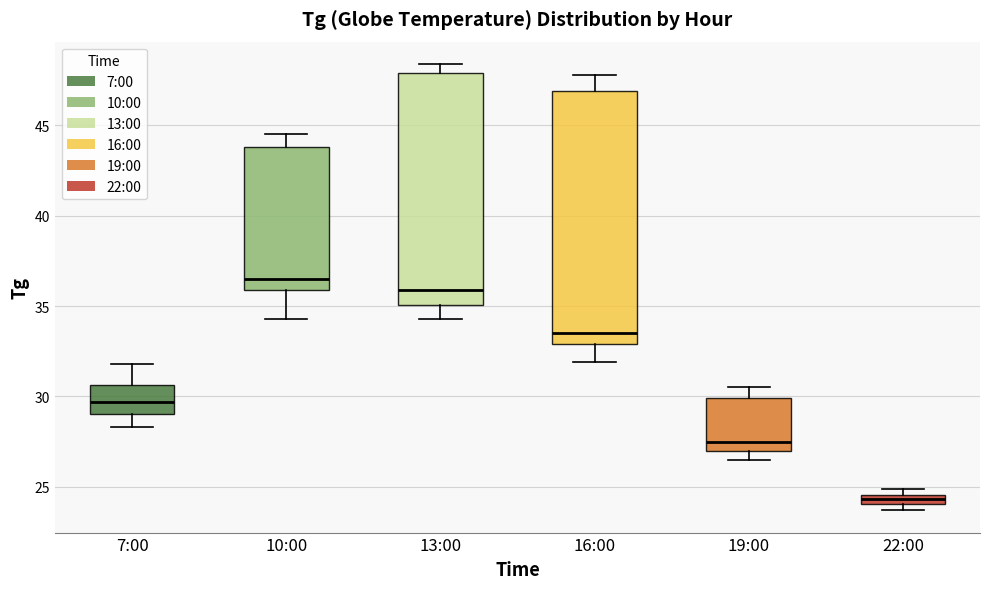

Comparing the boxes themselves (not the whiskers), which one is the tallest?

16:00